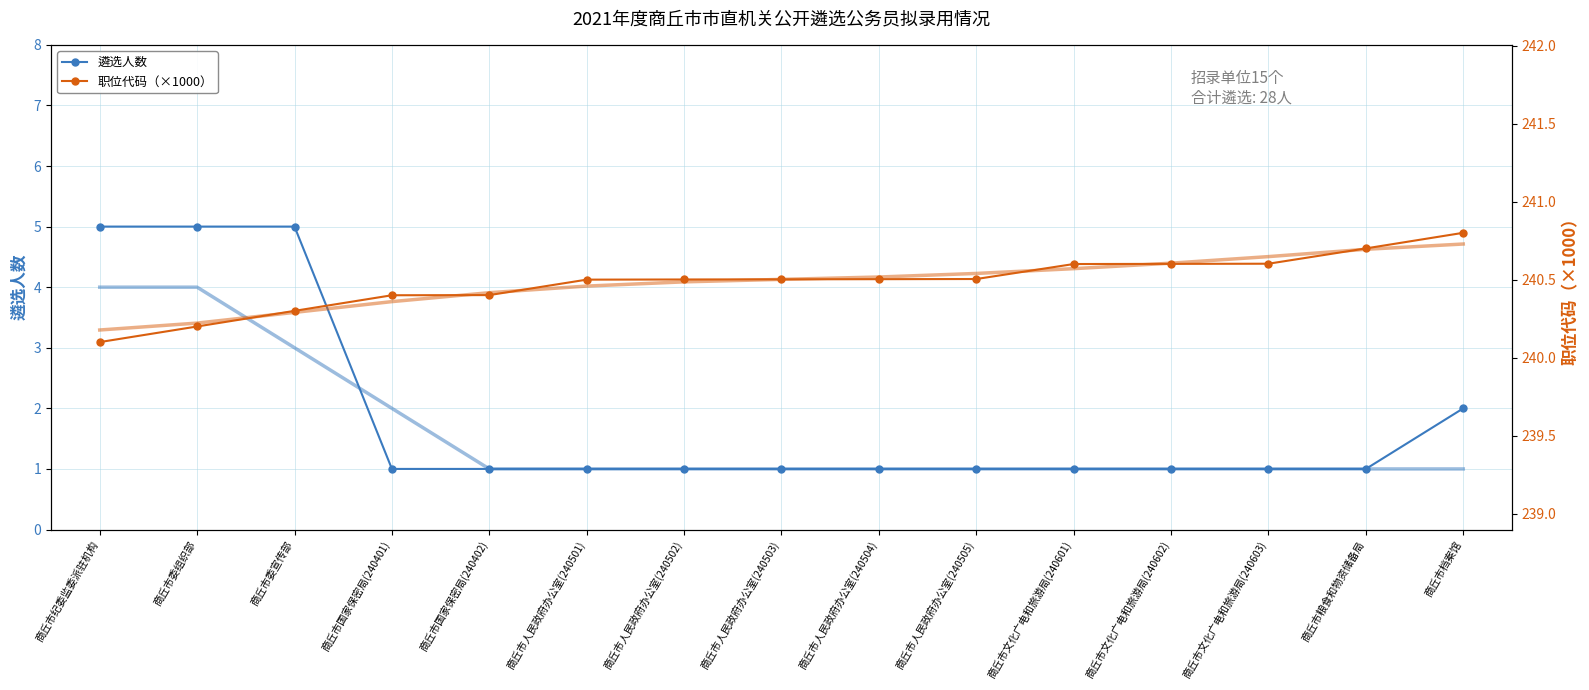

Rank the categories by 遴选人数 value from lowest to highest.

商丘市国家保密局(240401), 商丘市国家保密局(240402), 商丘市人民政府办公室(240501), 商丘市人民政府办公室(240502), 商丘市人民政府办公室(240503), 商丘市人民政府办公室(240504), 商丘市人民政府办公室(240505), 商丘市文化广电和旅游局(240601), 商丘市文化广电和旅游局(240602), 商丘市文化广电和旅游局(240603), 商丘市粮食和物资储备局, 商丘市档案馆, 商丘市纪委监委派驻机构, 商丘市委组织部, 商丘市委宣传部